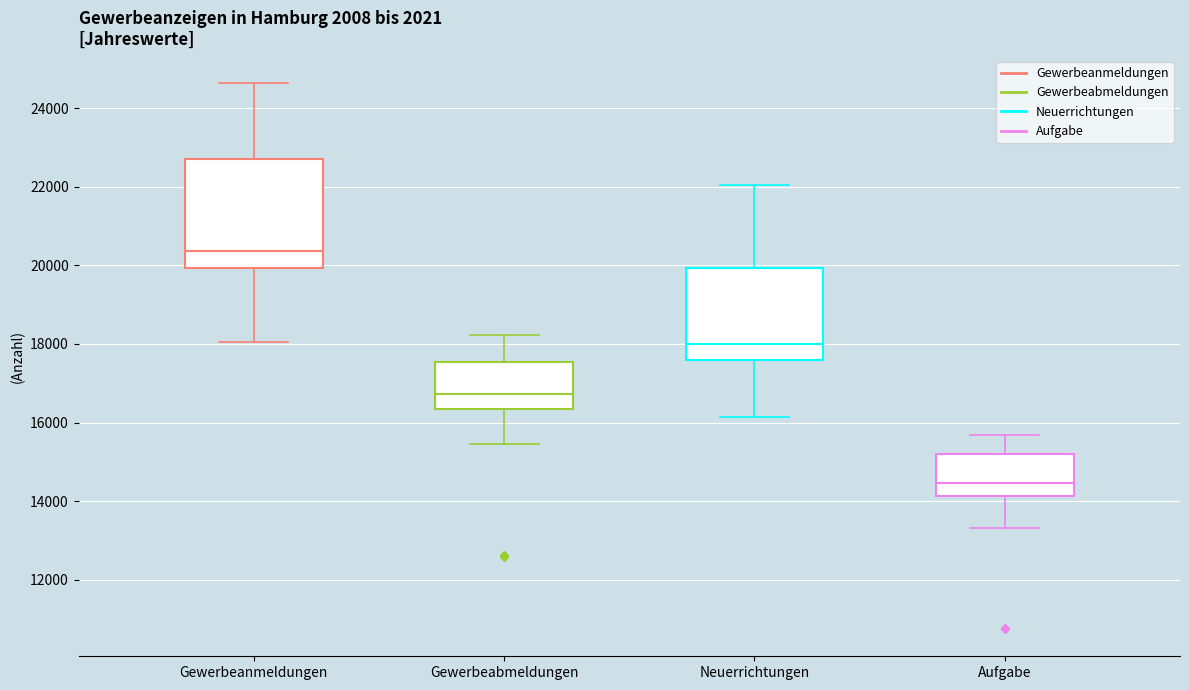

Reading left to right, read every box against the y-axis: the position of its median line, the range the box covers, and the ends of its whiskers. The values are not printed on the chart, so give them approximately, as read against the axis.

Gewerbeanmeldungen: median 20400, box 20000 to 22800, whiskers 18000 to 24600
Gewerbeabmeldungen: median 16800, box 16400 to 17600, whiskers 15400 to 18200
Neuerrichtungen: median 18000, box 17600 to 20000, whiskers 16200 to 22000
Aufgabe: median 14400, box 14200 to 15200, whiskers 13400 to 15600